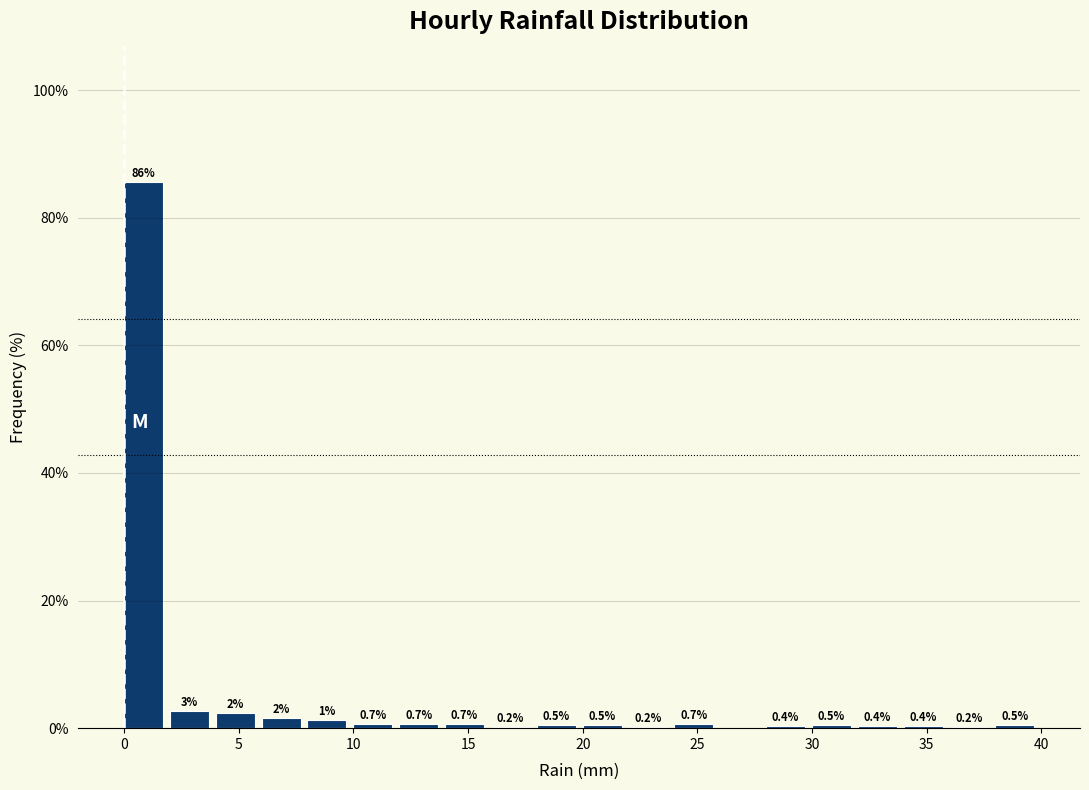

Over which range of the x-axis is the bar tallest?

0 to 2